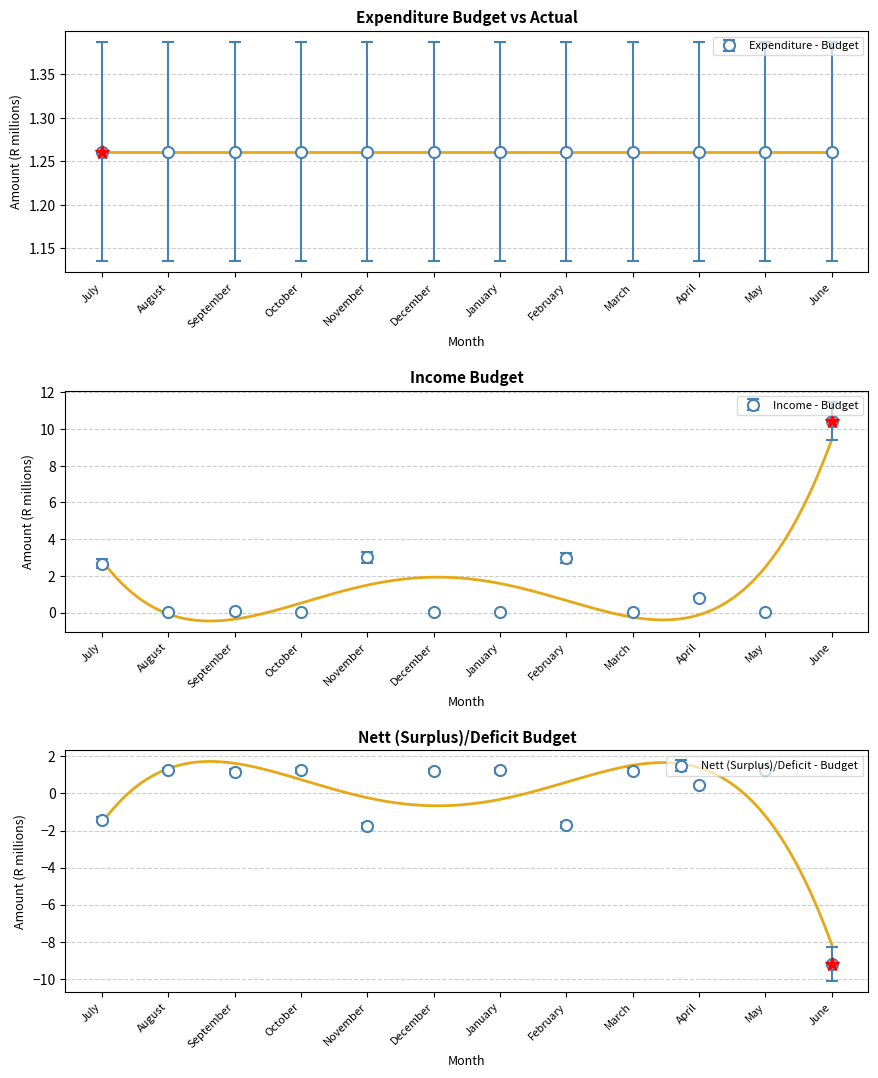

True or false: Nett (Surplus)/Deficit - Budget and Income - Budget intersect in this chart.

False